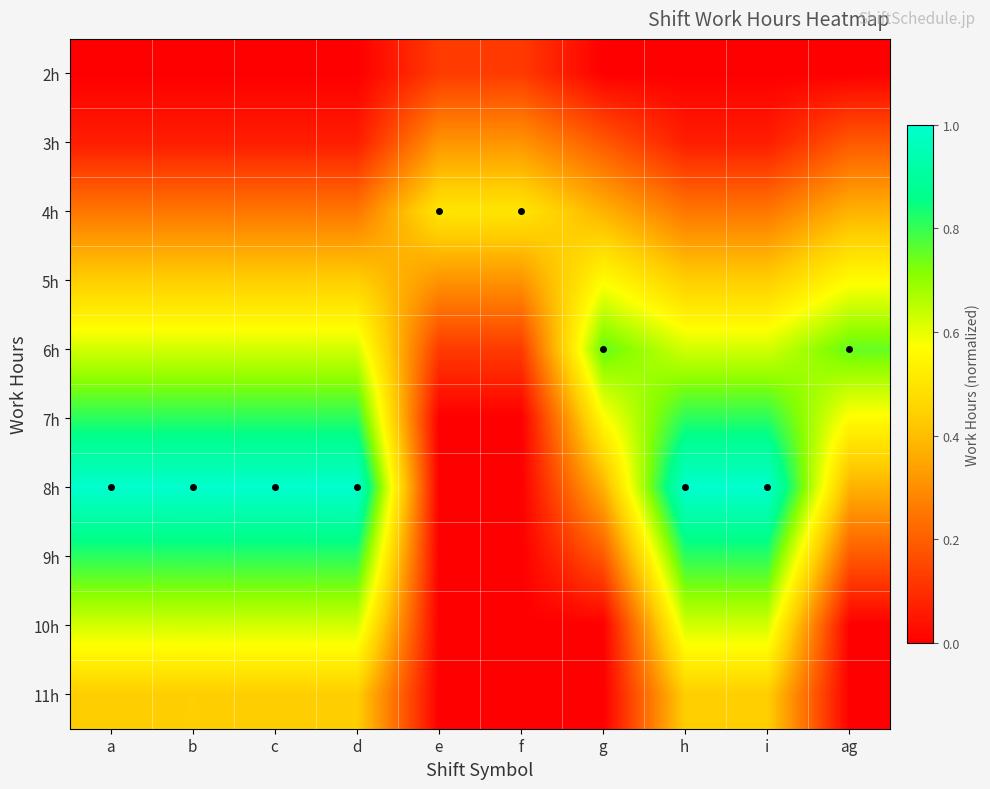

Which series changed the most between b and f?

8h